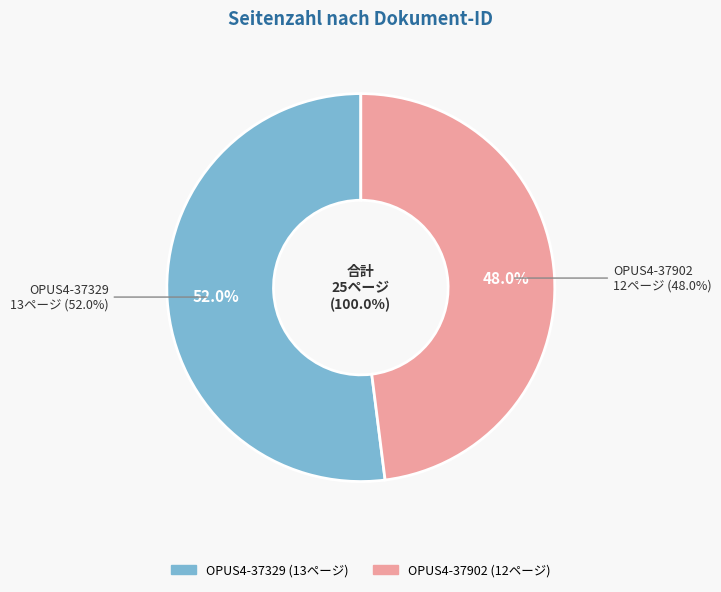

Do OPUS4-37329 and OPUS4-37902 together represent more than half of the pie?

Yes